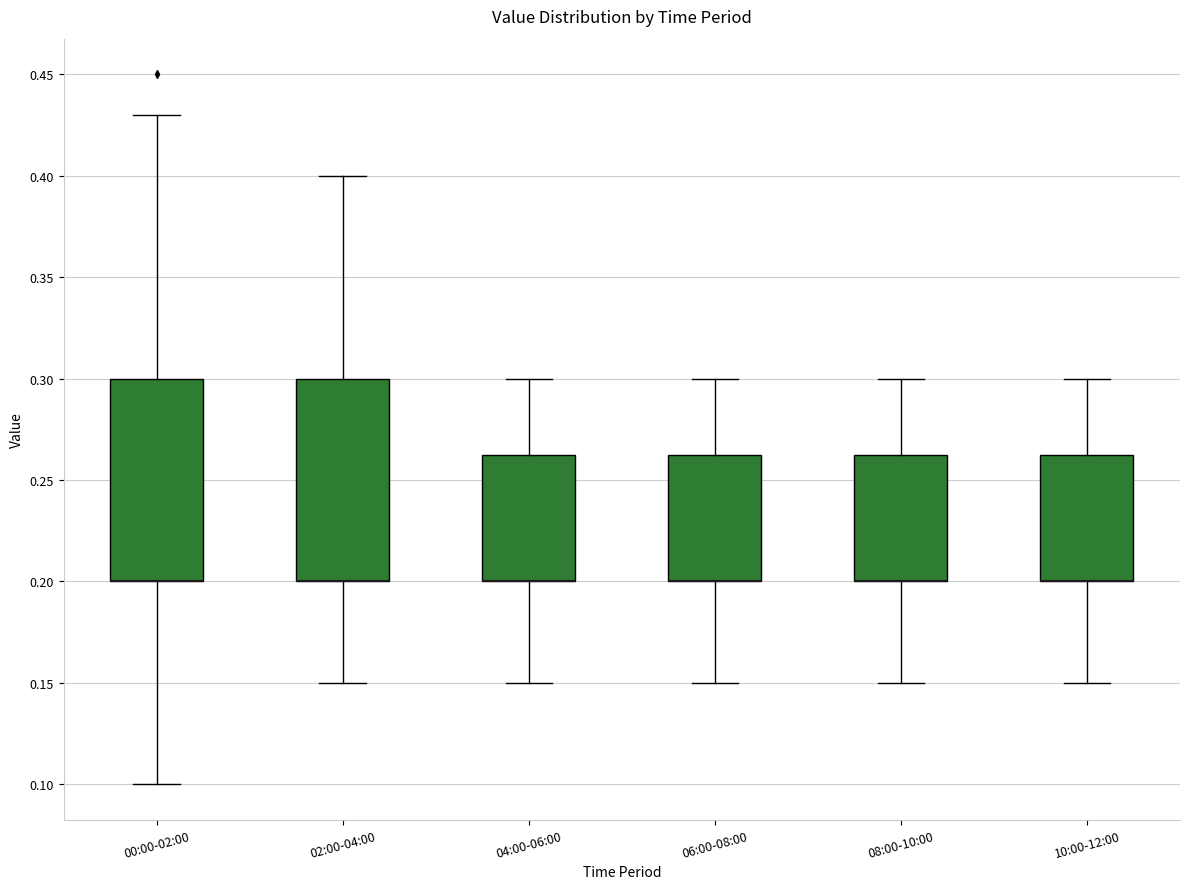

Reading left to right, transcribe this box plot: for each box, give where its median line is, the range the box spans, and where its two whiskers end, as read against the y-axis. The values are not printed on the chart, so give them approximately, as read against the axis.

00:00-02:00: median 0.200 (drawn on the box's lower edge), box 0.200 to 0.300, whiskers 0.100 to 0.430
02:00-04:00: median 0.200 (drawn on the box's lower edge), box 0.200 to 0.300, whiskers 0.150 to 0.400
04:00-06:00: median 0.200 (drawn on the box's lower edge), box 0.200 to 0.265, whiskers 0.150 to 0.300
06:00-08:00: median 0.200 (drawn on the box's lower edge), box 0.200 to 0.265, whiskers 0.150 to 0.300
08:00-10:00: median 0.200 (drawn on the box's lower edge), box 0.200 to 0.265, whiskers 0.150 to 0.300
10:00-12:00: median 0.200 (drawn on the box's lower edge), box 0.200 to 0.265, whiskers 0.150 to 0.300